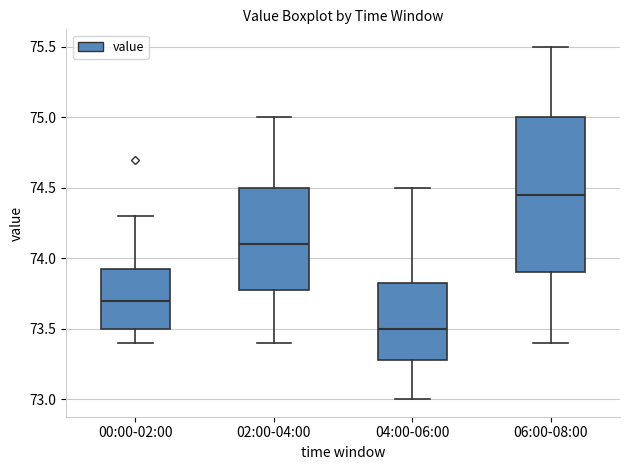

Where is the lower edge of the box for 00:00-02:00 on the y-axis? The values are not printed on the chart, so give them approximately, as read against the axis.

73.50